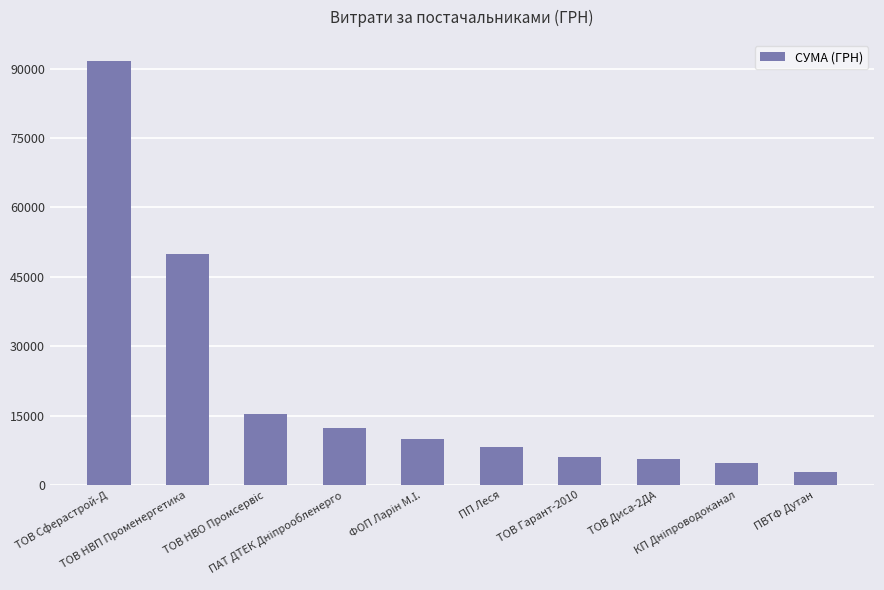

What is the label of the 5th bar from the right?

ПП Леся